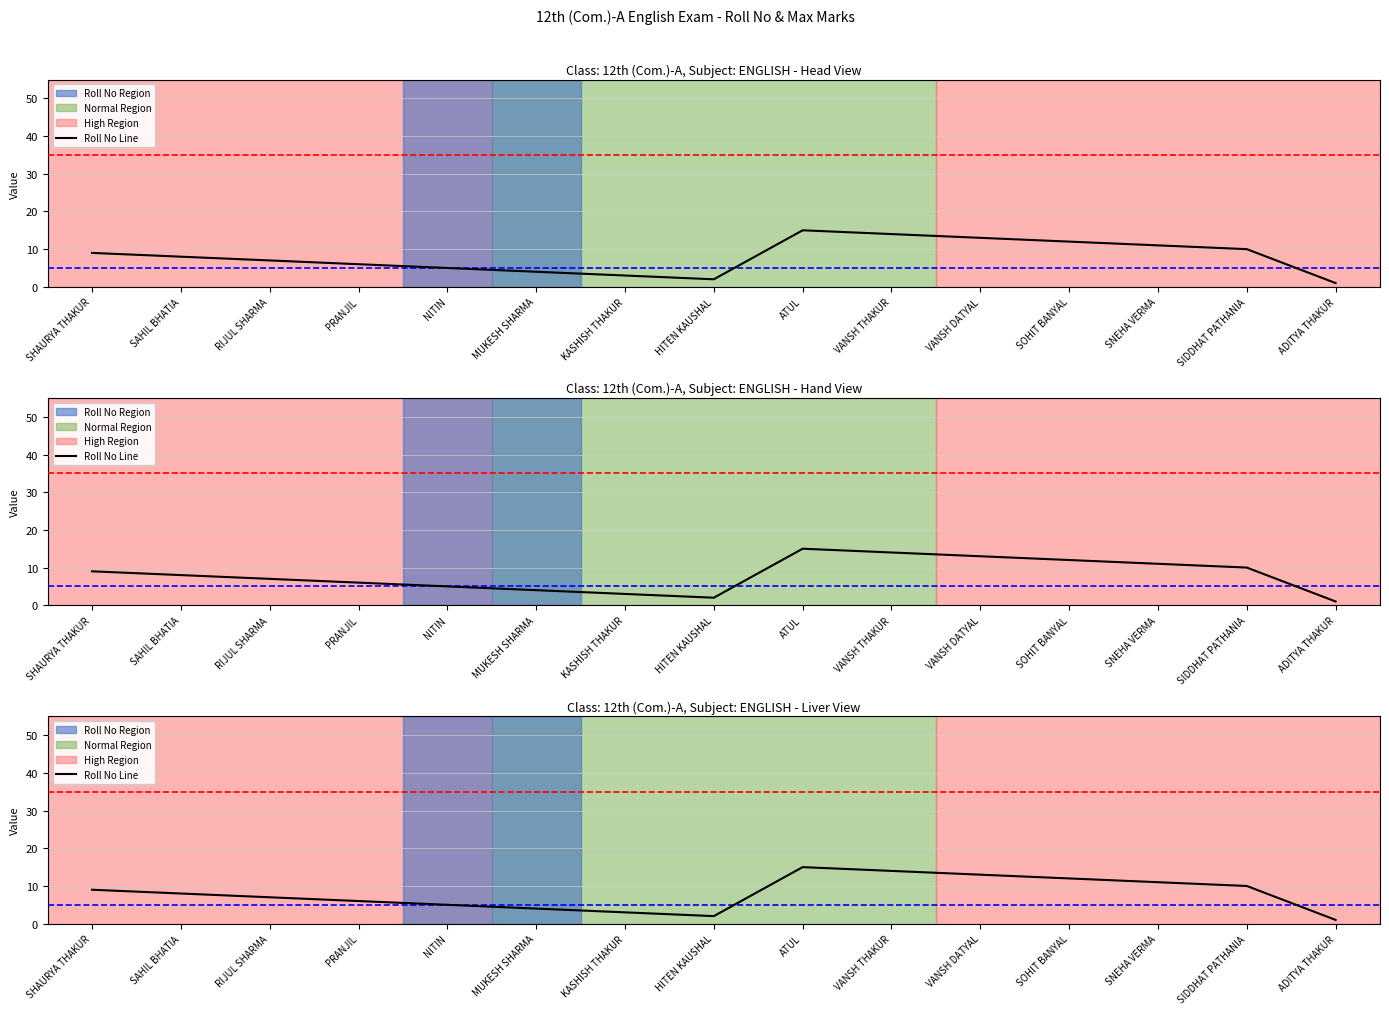

Which has a higher value, SIDDHAT PATHANIA or RIJUL SHARMA?

SIDDHAT PATHANIA